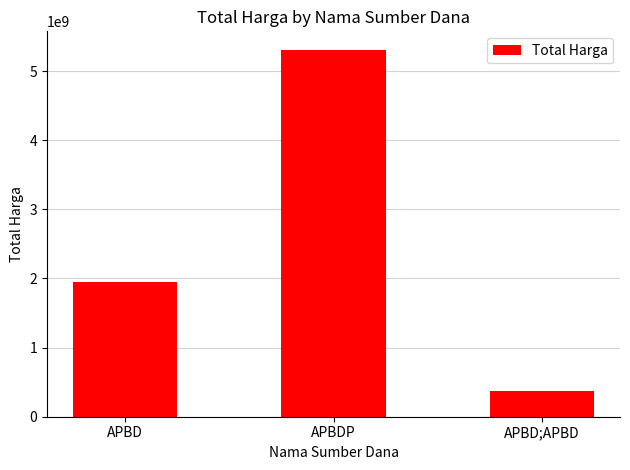

List the labels in order of value, largest first.

APBDP, APBD, APBD;APBD